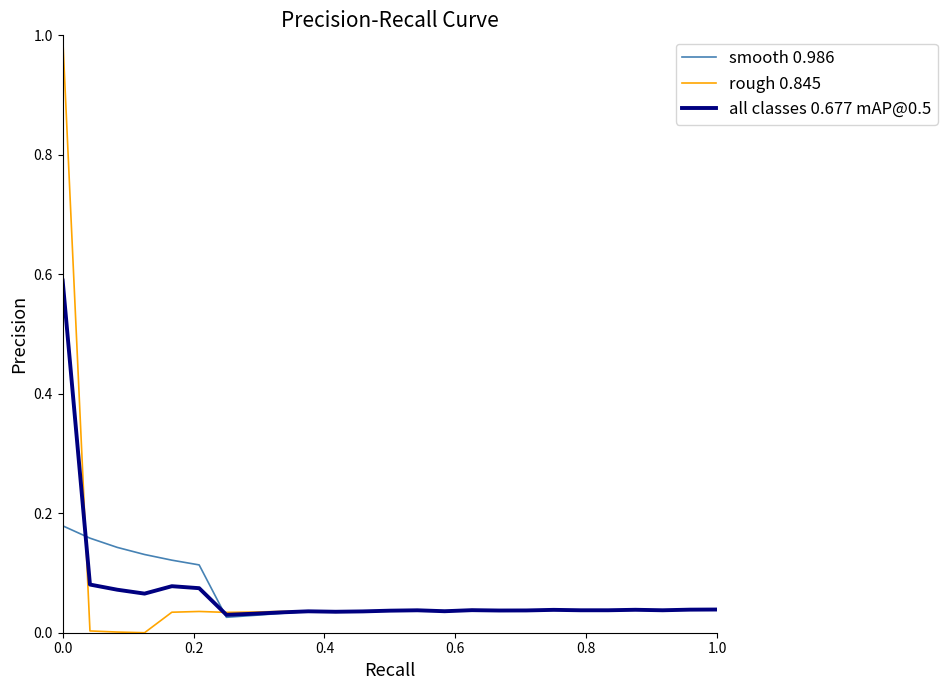

List the series in order of their peak value, lowest first.

smooth 0.986, all classes 0.677 mAP@0.5, rough 0.845